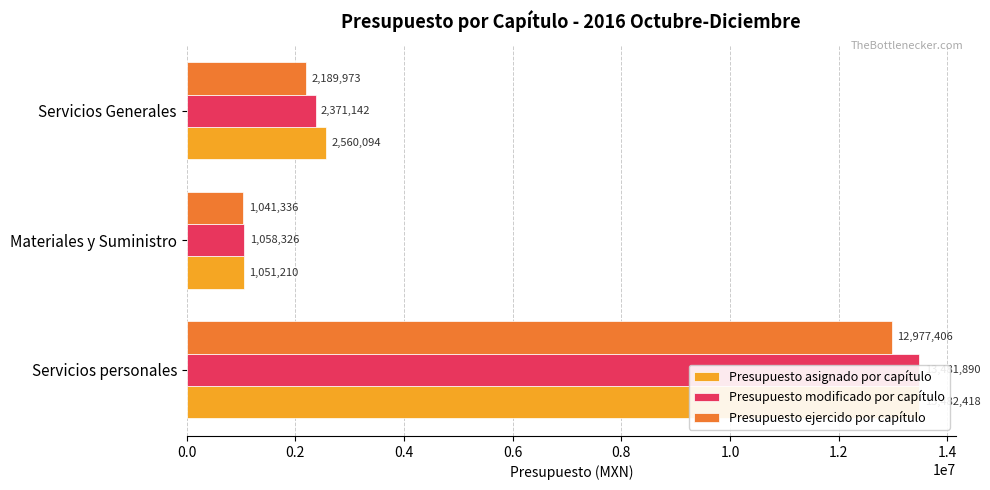

What is the approximate value of Presupuesto asignado por capítulo at Servicios Generales, to the nearest 50?

2560100